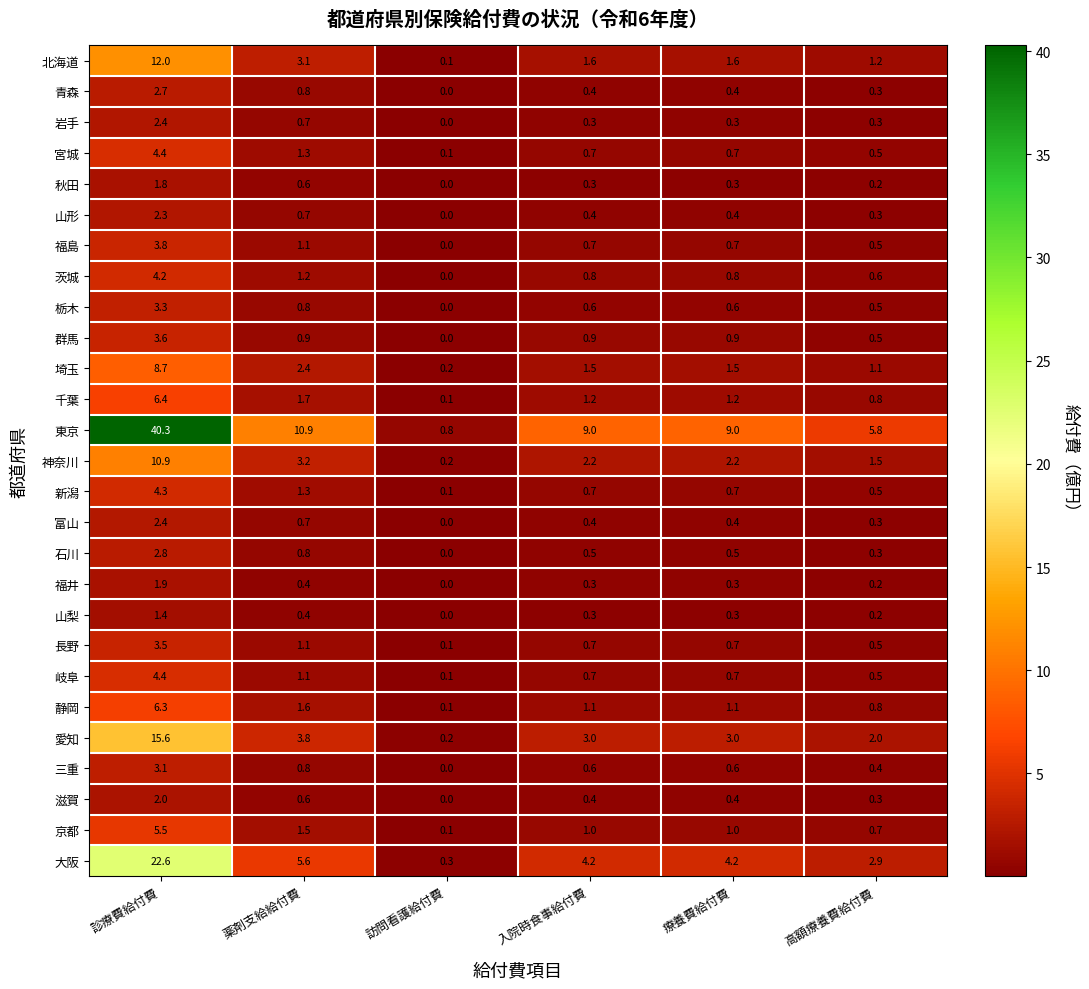

True or false: 静岡 has a value of 1.1 at 入院時食事給付費.

True